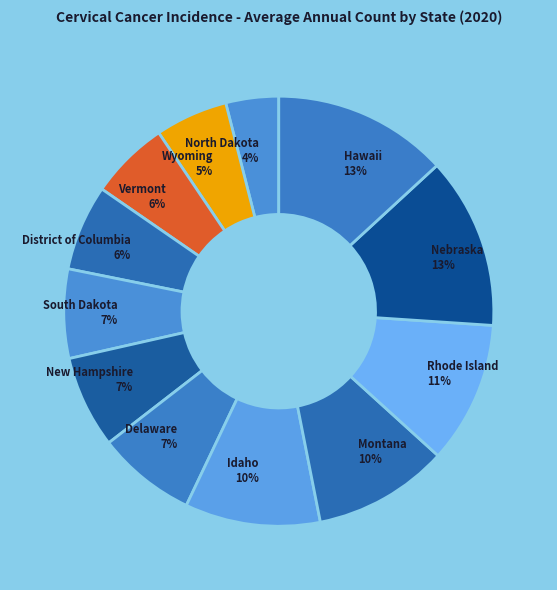

Between Montana and New Hampshire, which is larger?

Montana